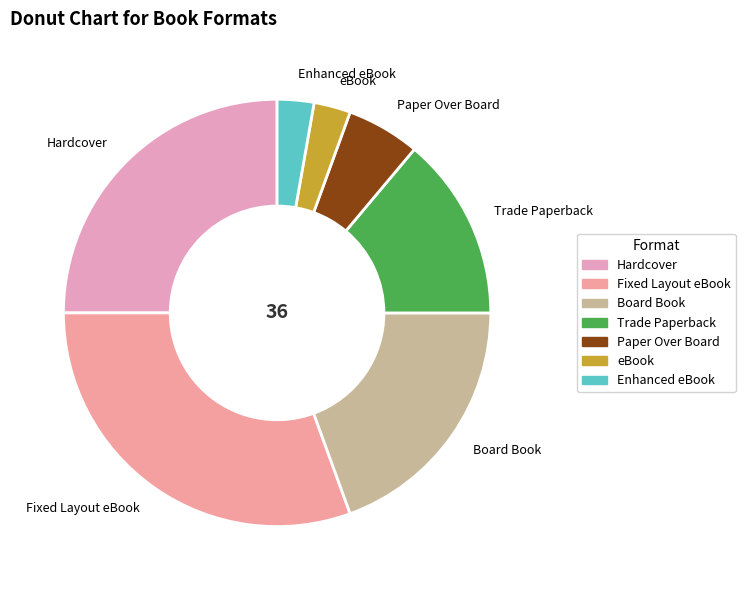

Is there a majority slice in this chart?

No